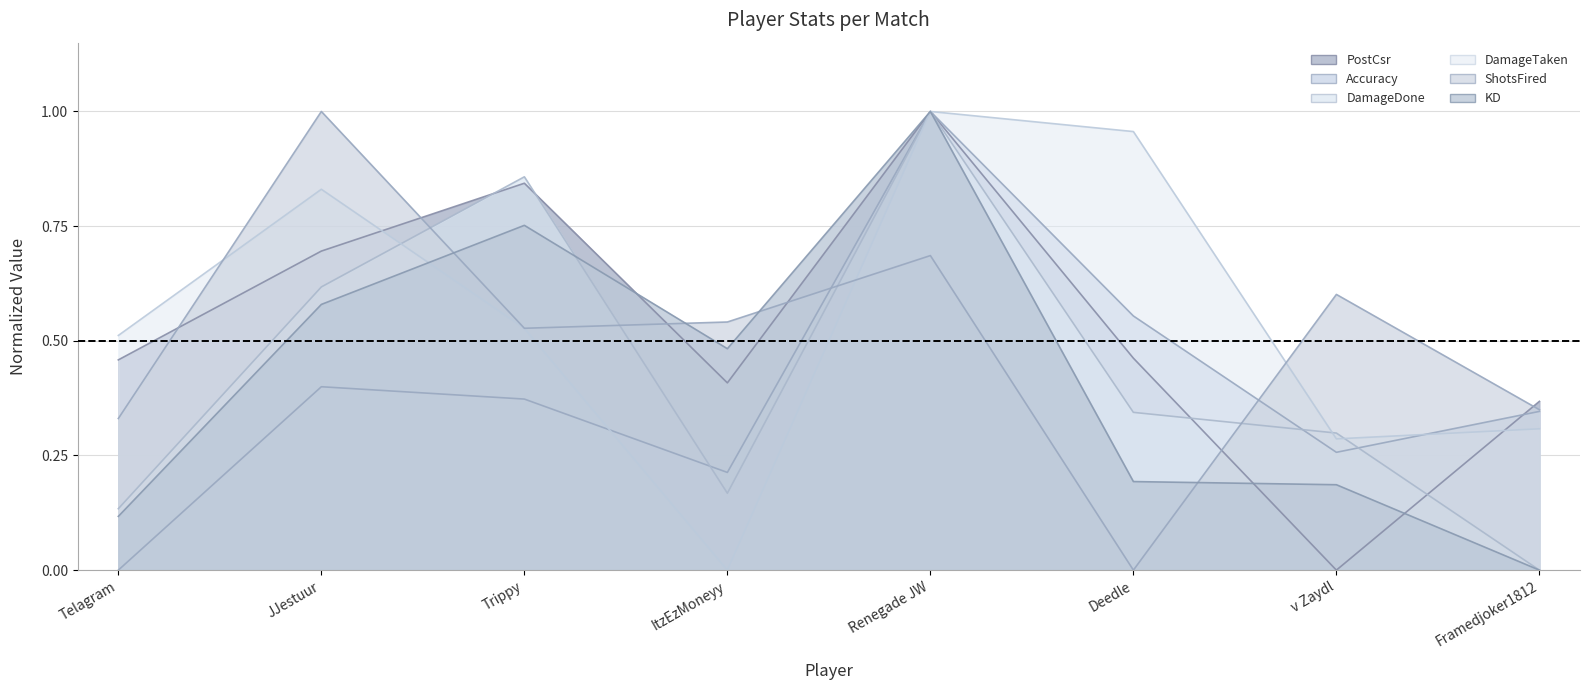

True or false: Accuracy has more than 2 interior local peaks.

False